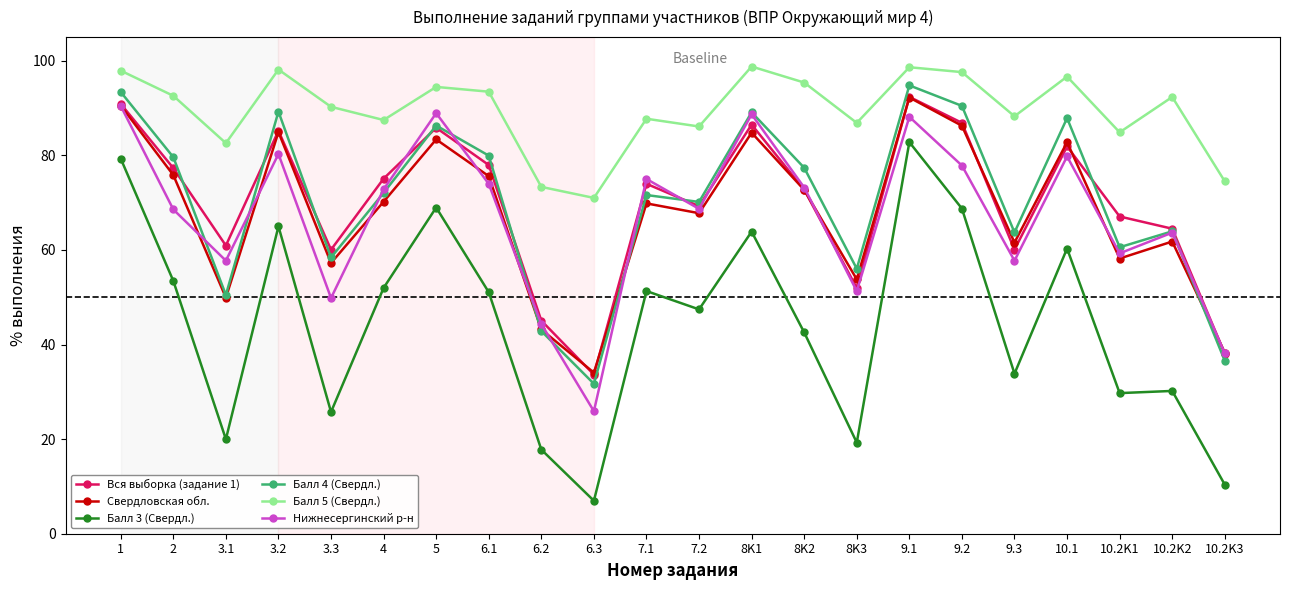

What is the value of the Балл 4 (Свердл.) point at the 12th from the left?

70.2